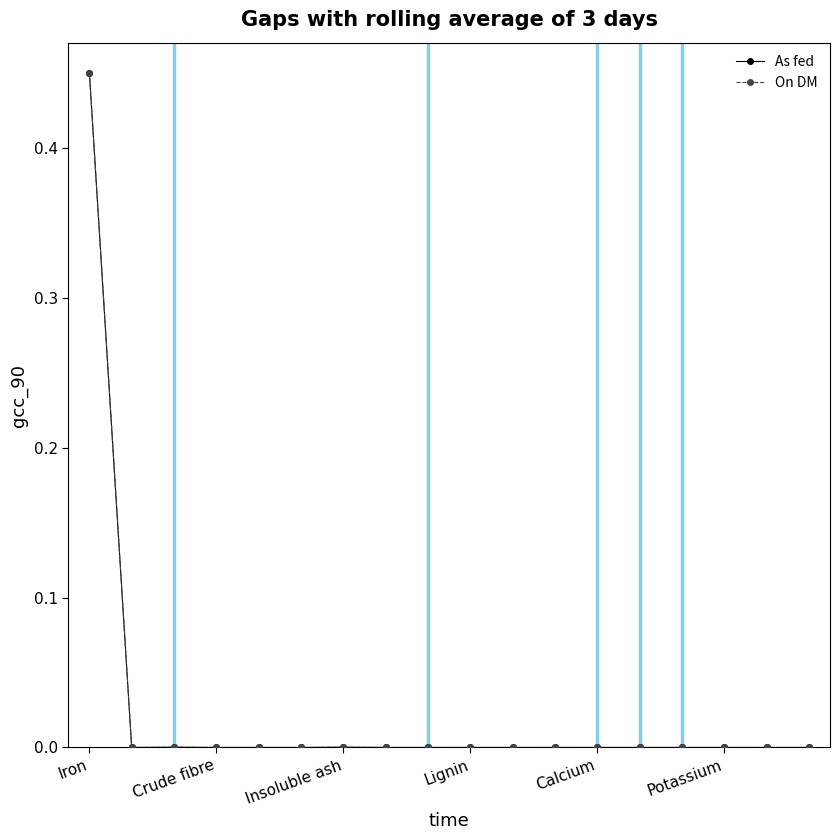

Reading left to right, list all the values displayed in this chart.

As fed: 0.5	0.0	0.0	0.0	0.0	0.0	0.0	0.0	0.0	0.0	0.0	0.0	0.0	0.0	0.0	0.0	0.0	0.0
On DM: 0.5	0.0	0.0	0.0	0.0	0.0	0.0	0.0	0.0	0.0	0.0	0.0	0.0	0.0	0.0	0.0	0.0	0.0